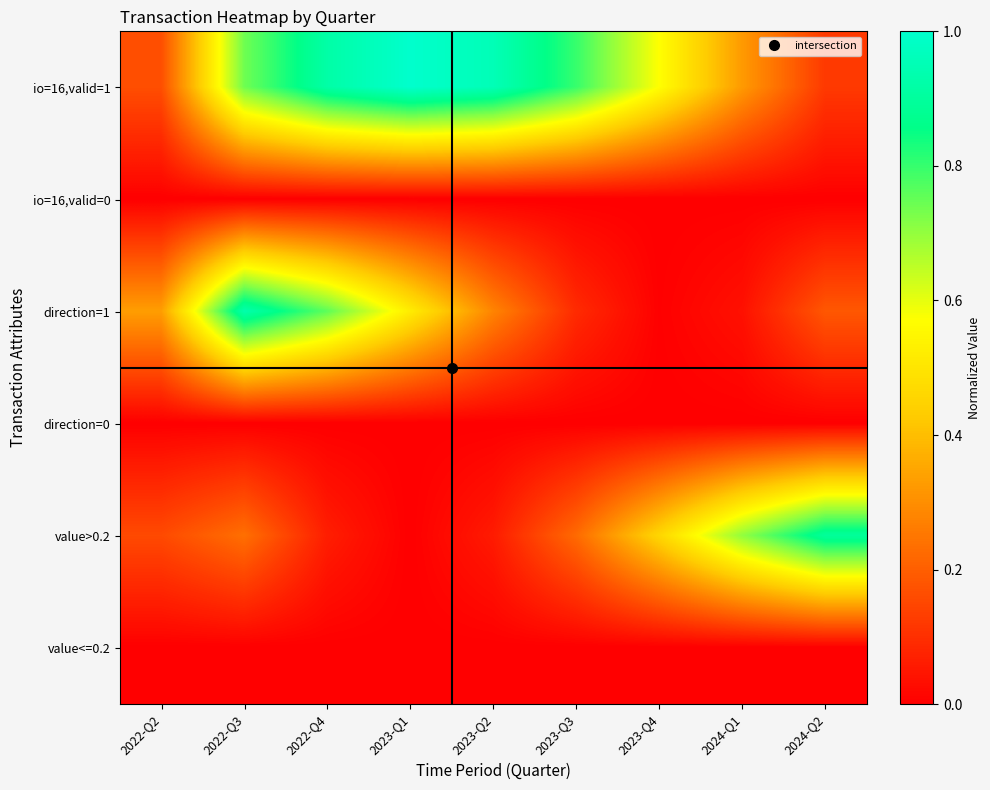

Between 2023-Q3 and 2022-Q3, which is larger?

2023-Q3